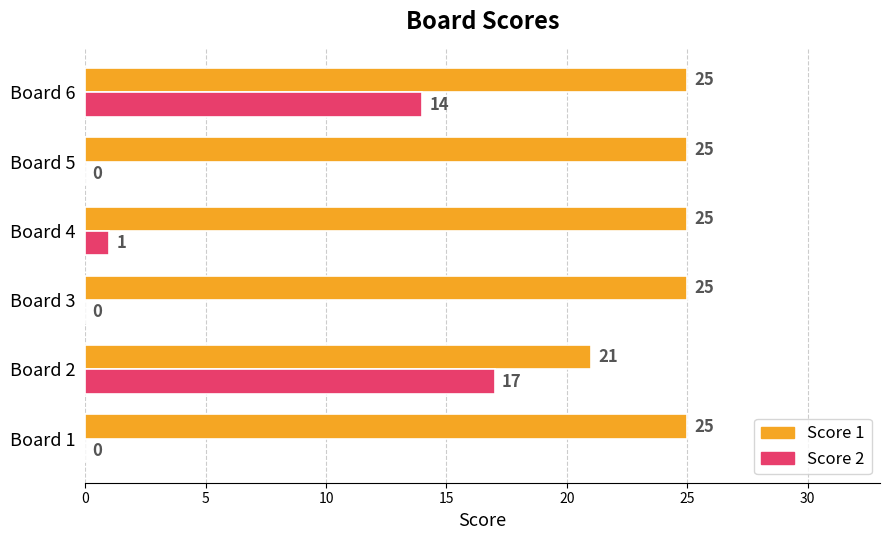

How many categories are shown in the chart?

6